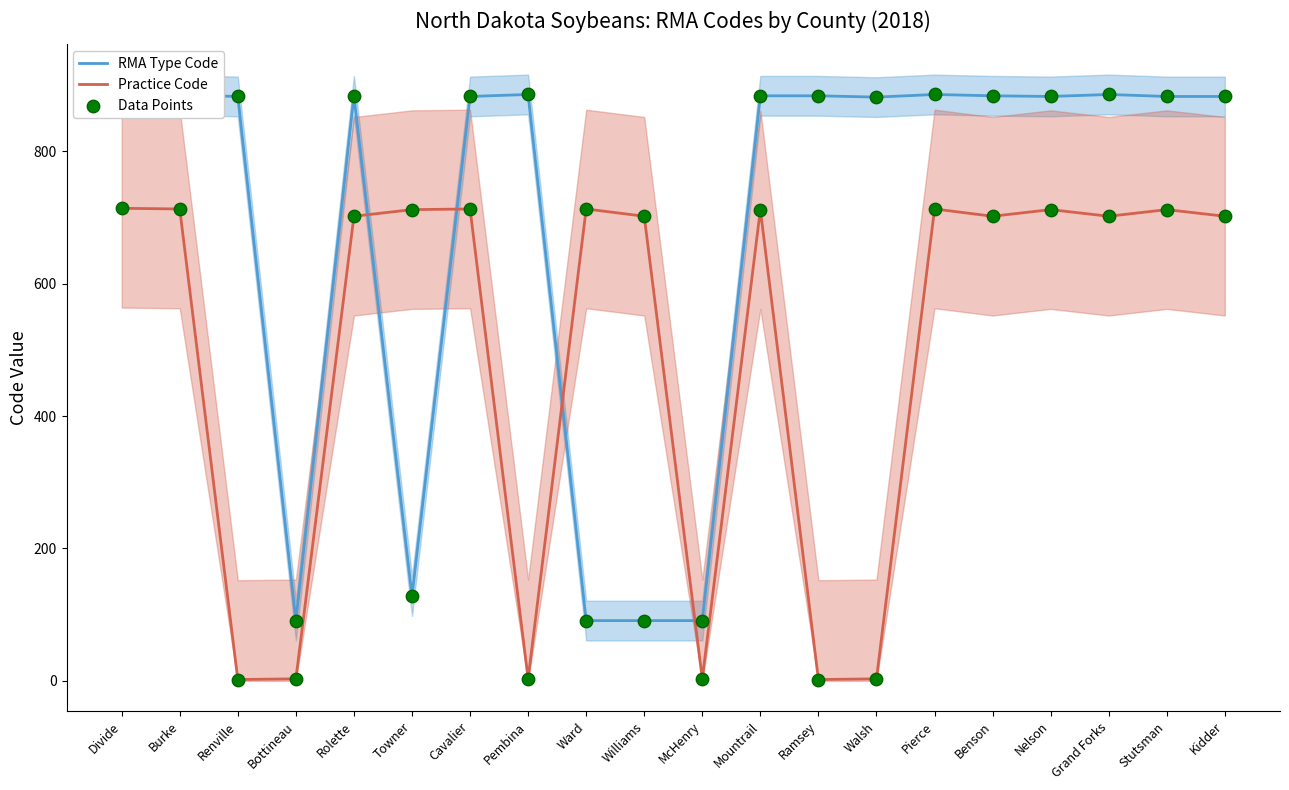

What are all the series names shown in the legend?

RMA Type Code, Practice Code